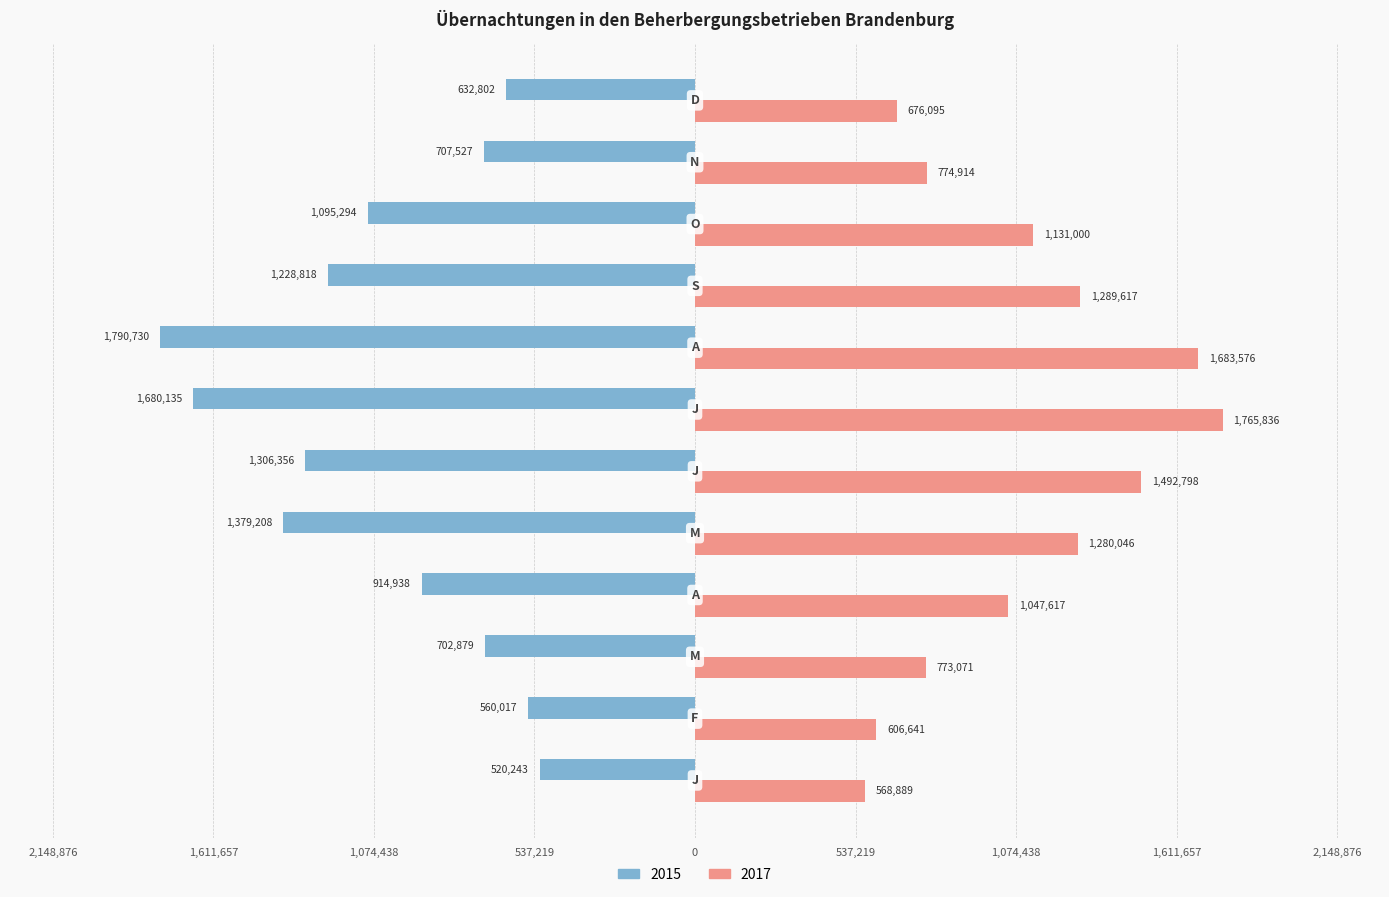

Which series has the largest range (max minus min)?

2015